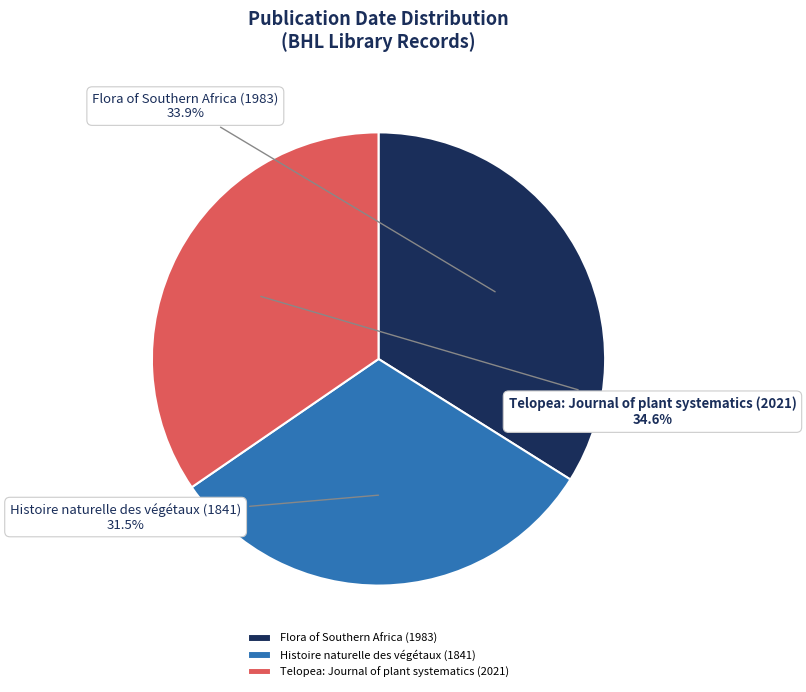

Rank the categories by value from lowest to highest.

Histoire naturelle des végétaux (1841), Flora of Southern Africa (1983), Telopea: Journal of plant systematics (2021)